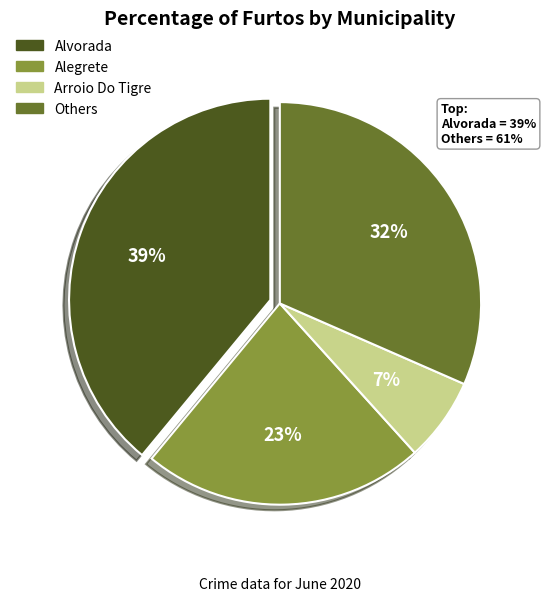

How many slices are in this pie chart?

4